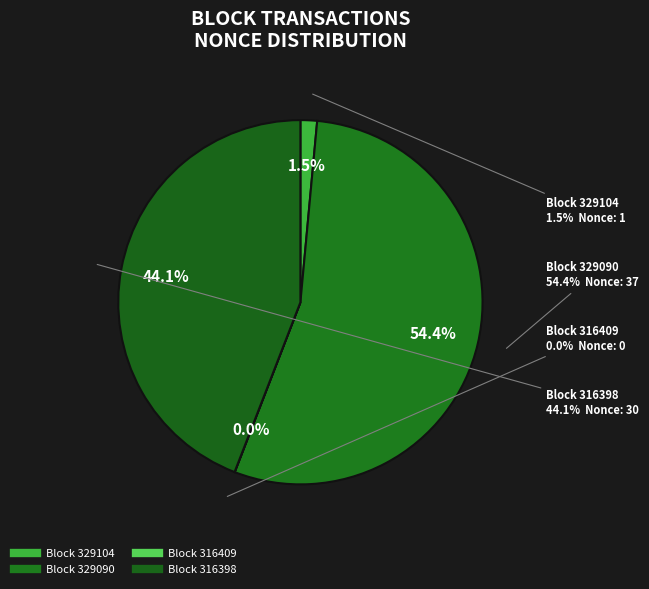

Which category has the smallest portion of the pie?

316409